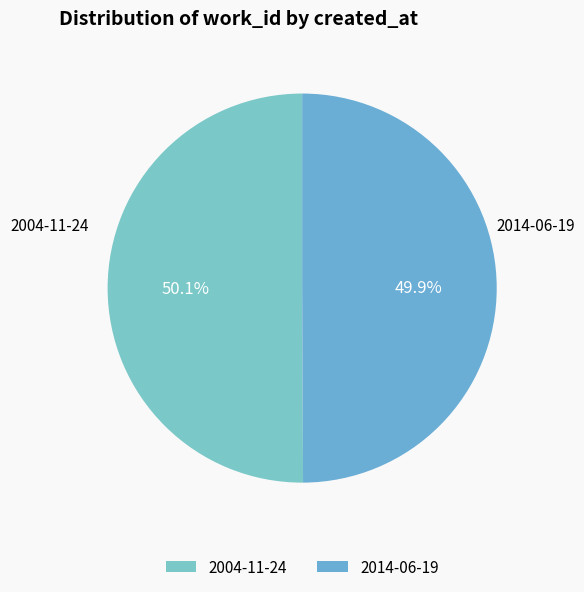

Combined, what portion of the pie is 2014-06-19 and 2004-11-24?

100.0%